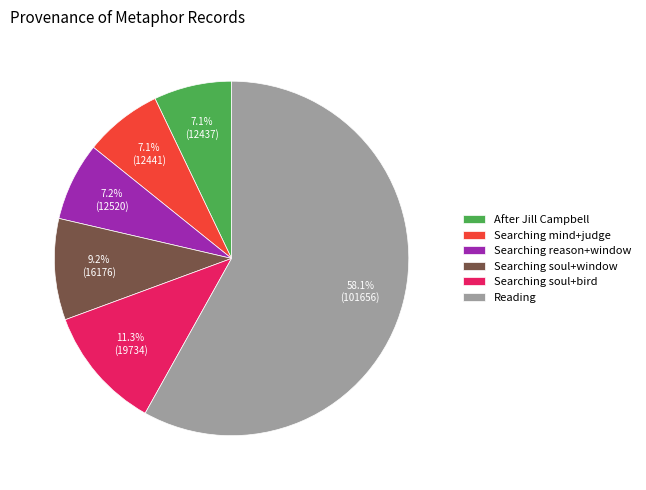

Which has a higher value, Searching reason+window or Searching soul+window?

Searching soul+window